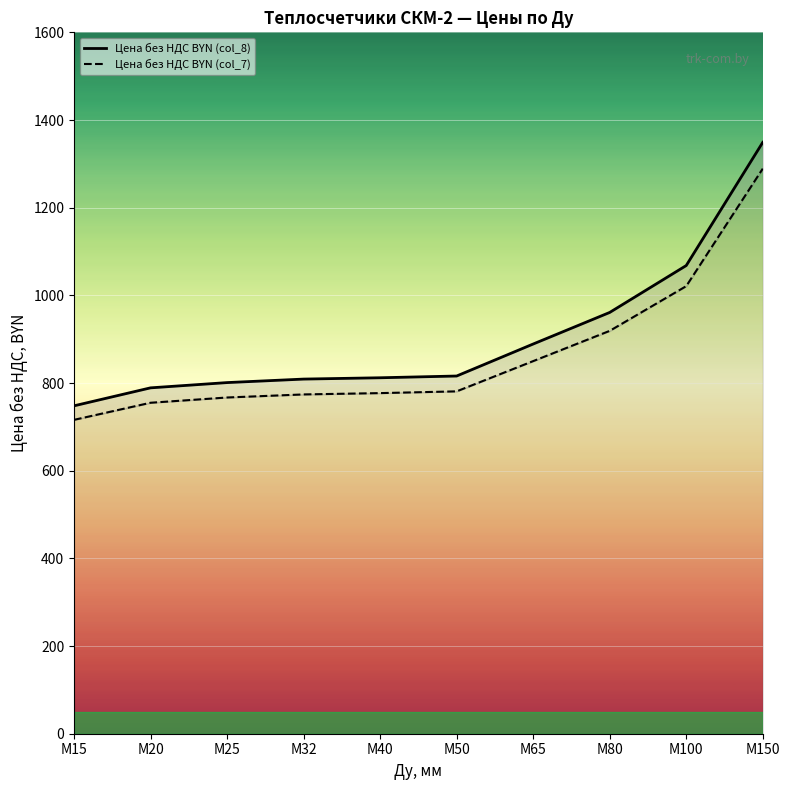

What is the value of the Цена без НДС BYN (col_7) point at the 1st from the left?

716